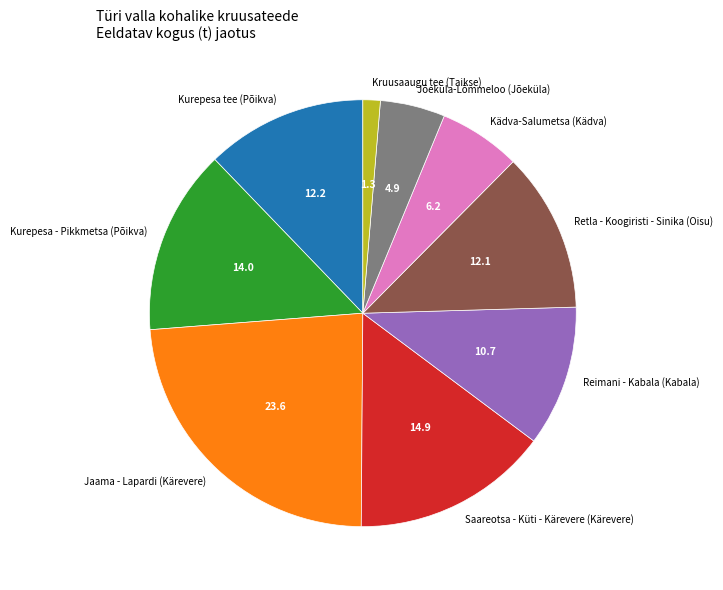

How many segments does this pie chart have?

9